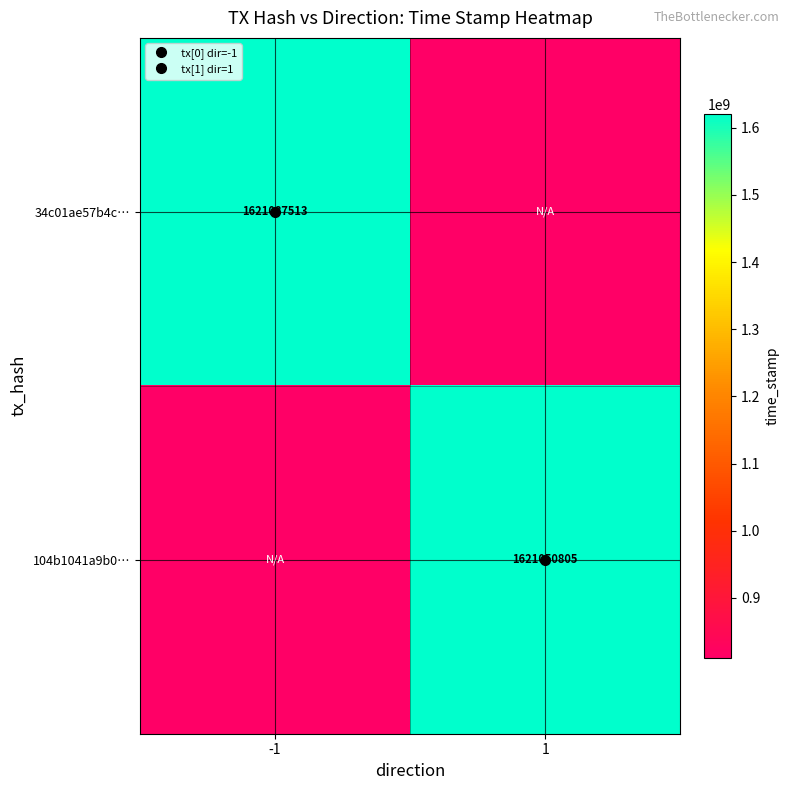

Rank the series by their maximum value, from highest to lowest.

34c01ae57b4c…, 104b1041a9b0…